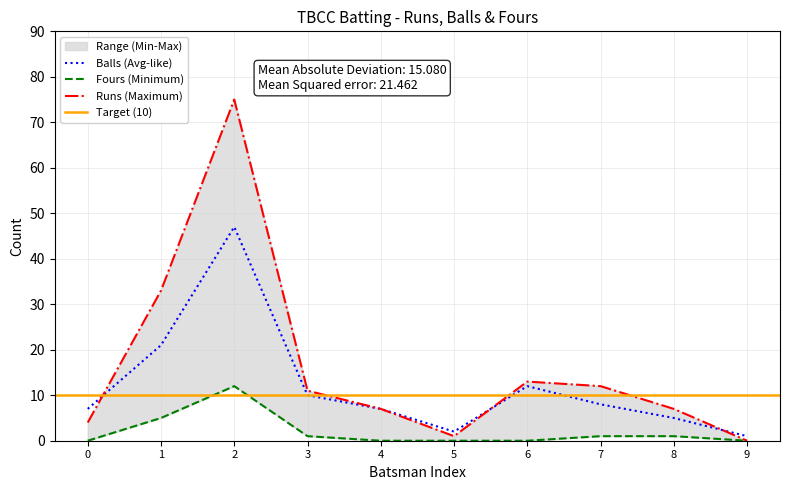

How many values in the Runs series exceed 11?

4